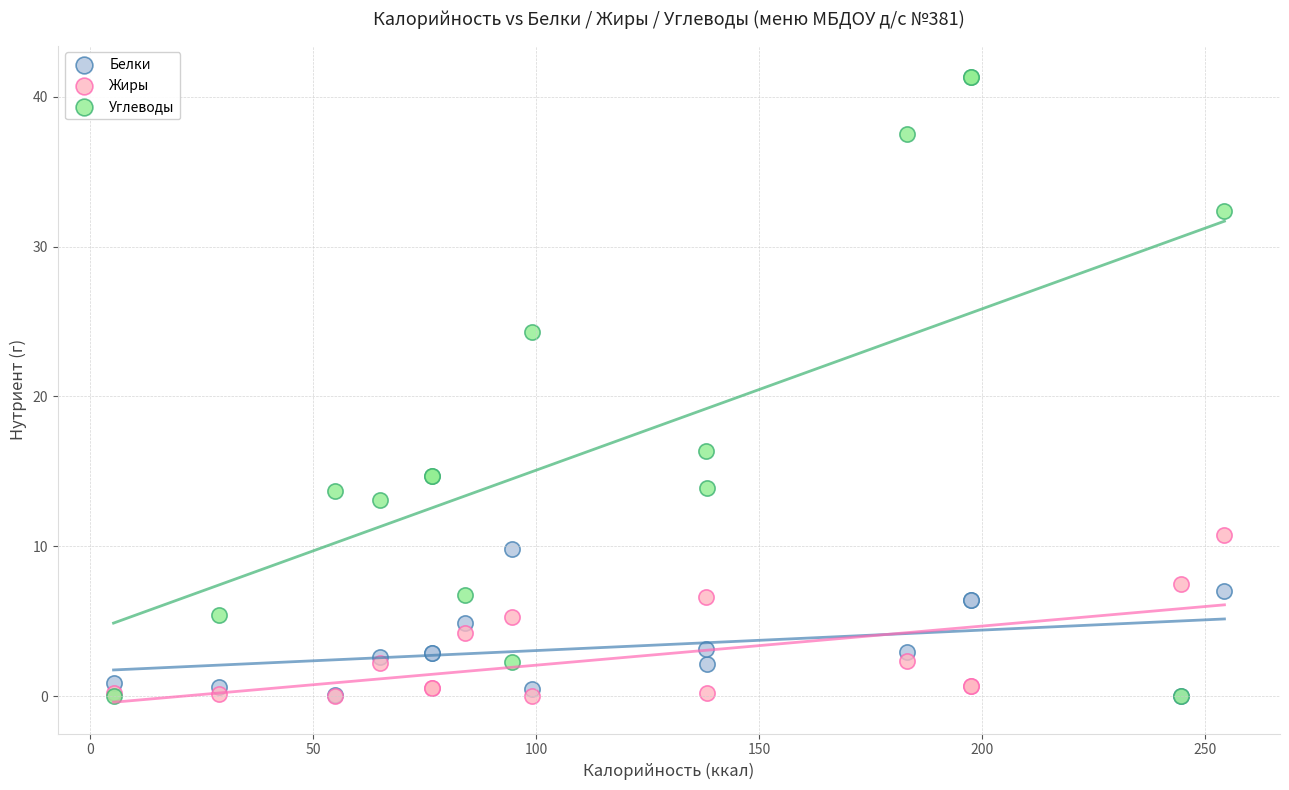

What are all the series names shown in the legend?

Белки, Жиры, Углеводы